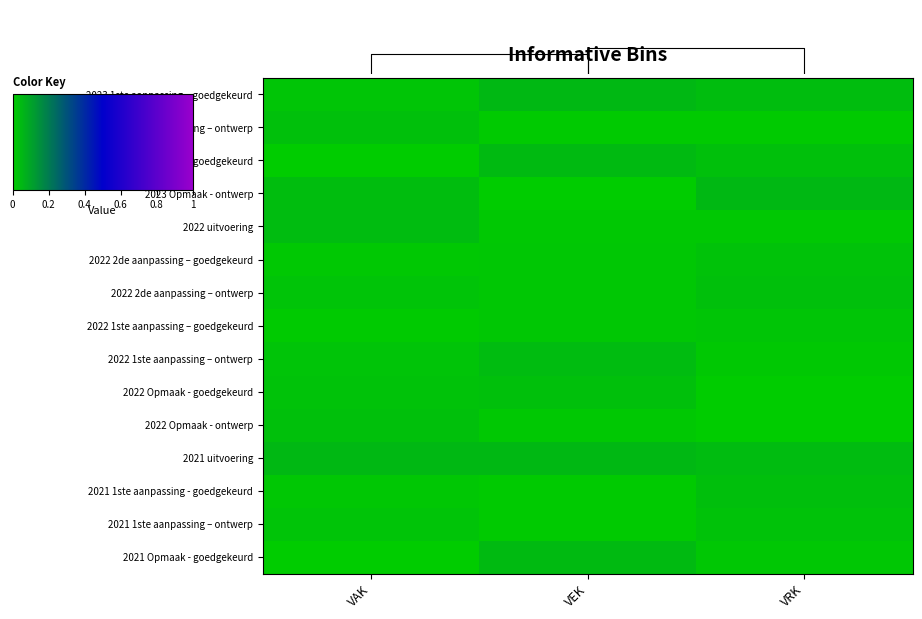

Reading right to left, transcribe all the data shown in this chart.

2023 1ste aanpassing – goedgekeurd: VRK=0.0	VEK=0.0	VAK=0.0
2023 1ste aanpassing – ontwerp: VRK=0.0	VEK=0.0	VAK=0.0
2023 Opmaak – goedgekeurd: VRK=0.0	VEK=0.0	VAK=0.0
2023 Opmaak - ontwerp: VRK=0.0	VEK=0.0	VAK=0.0
2022 uitvoering: VRK=0.0	VEK=0.0	VAK=0.0
2022 2de aanpassing – goedgekeurd: VRK=0.0	VEK=0.0	VAK=0.0
2022 2de aanpassing – ontwerp: VRK=0.0	VEK=0.0	VAK=0.0
2022 1ste aanpassing – goedgekeurd: VRK=0.0	VEK=0.0	VAK=0.0
2022 1ste aanpassing – ontwerp: VRK=0.0	VEK=0.0	VAK=0.0
2022 Opmaak - goedgekeurd: VRK=0.0	VEK=0.0	VAK=0.0
2022 Opmaak - ontwerp: VRK=0.0	VEK=0.0	VAK=0.0
2021 uitvoering: VRK=0.0	VEK=0.0	VAK=0.0
2021 1ste aanpassing - goedgekeurd: VRK=0.0	VEK=0.0	VAK=0.0
2021 1ste aanpassing – ontwerp: VRK=0.0	VEK=0.0	VAK=0.0
2021 Opmaak - goedgekeurd: VRK=0.0	VEK=0.0	VAK=0.0